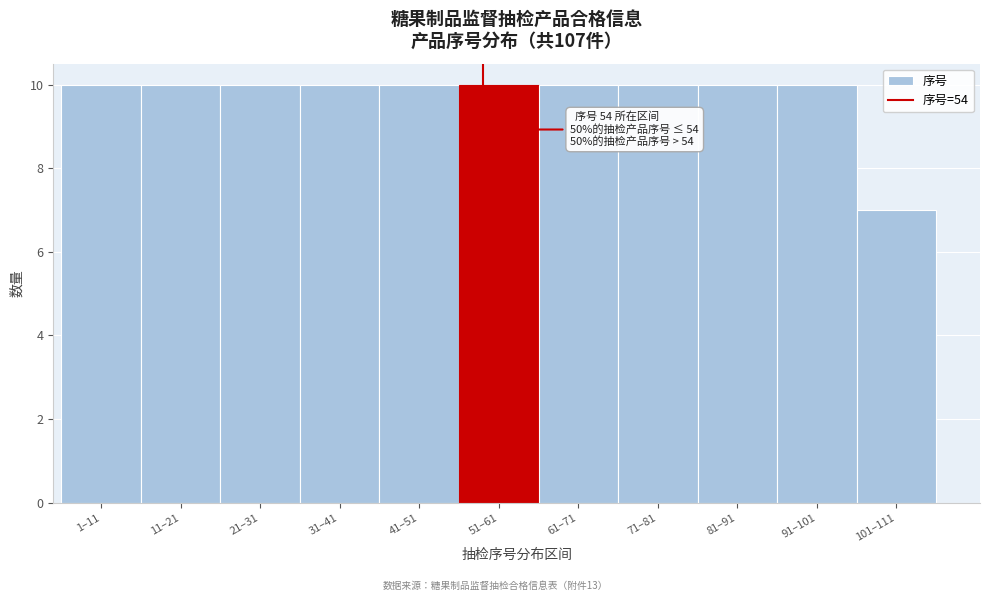

Reading left to right, list all the values displayed in this chart.

1–11=10	11–21=10	21–31=10	31–41=10	41–51=10	51–61=10	61–71=10	71–81=10	81–91=10	91–101=10	101–111=7